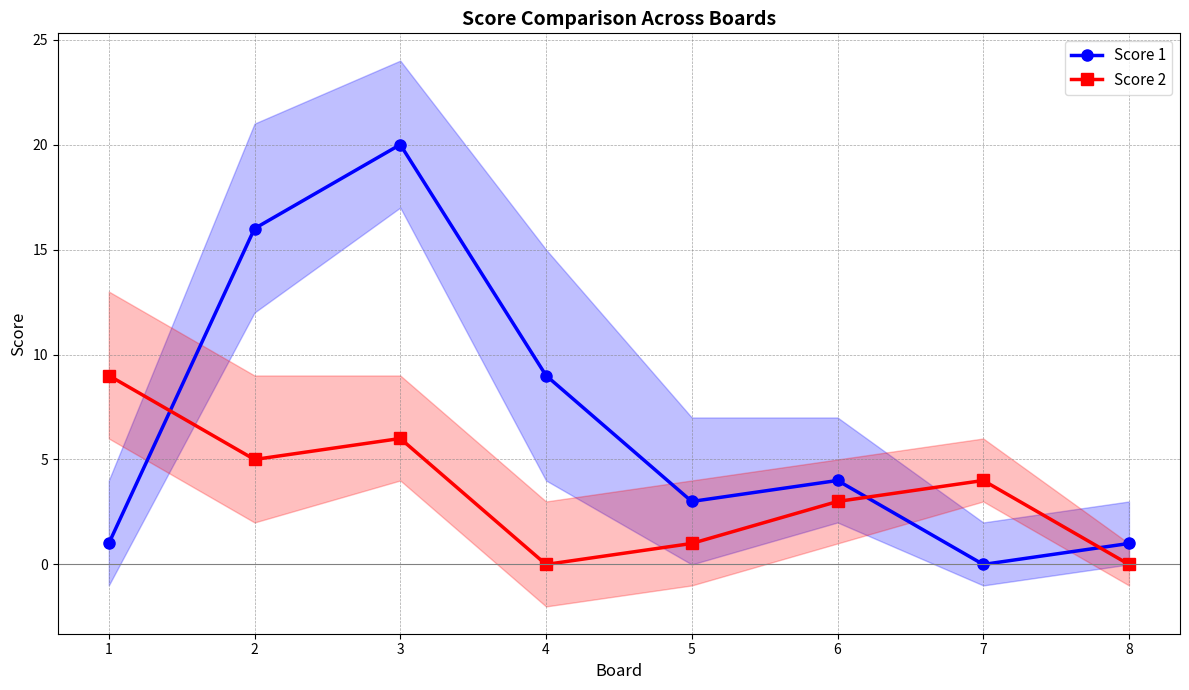

Rank the series at 6 from lowest to highest value.

Score 2, Score 1